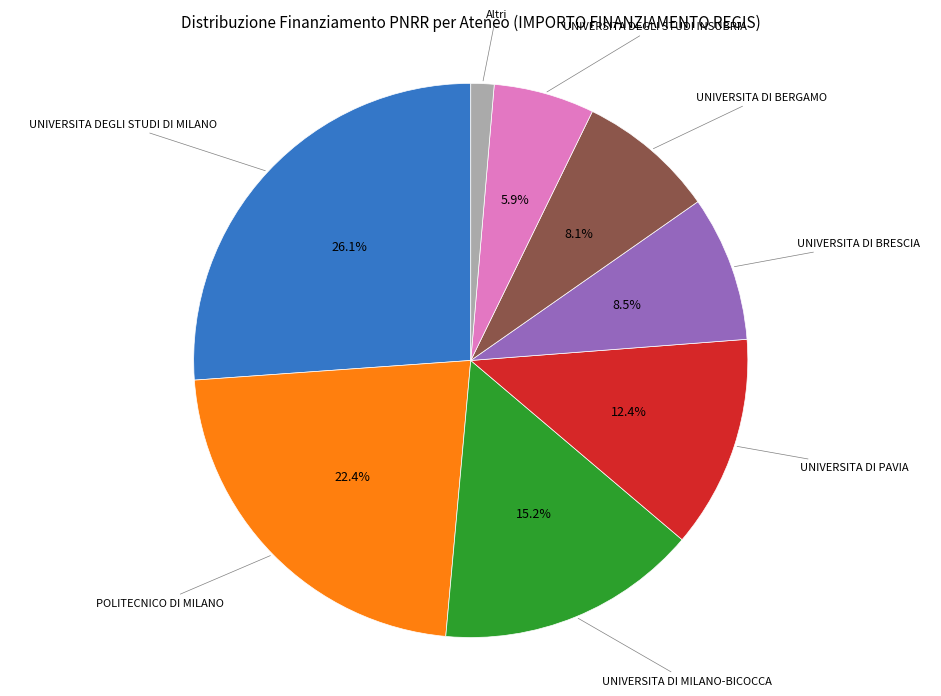

Is there a majority slice in this chart?

No